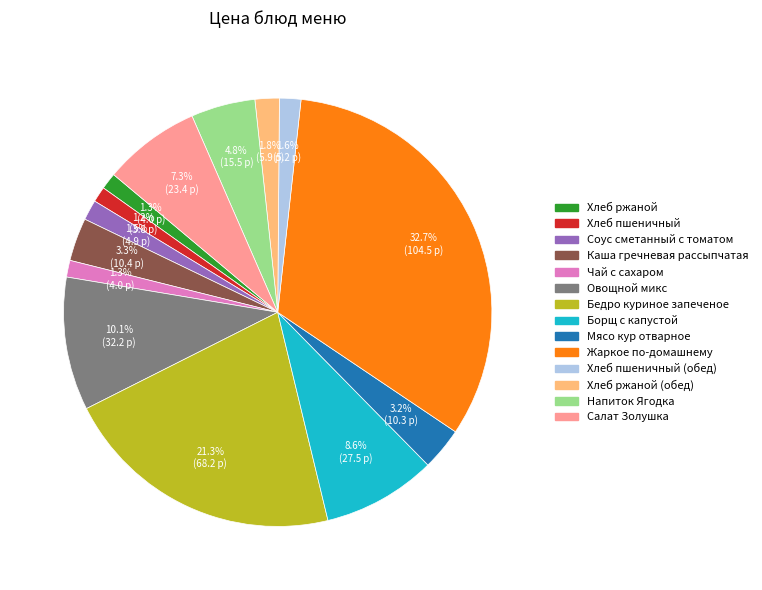

Is there a majority slice in this chart?

No